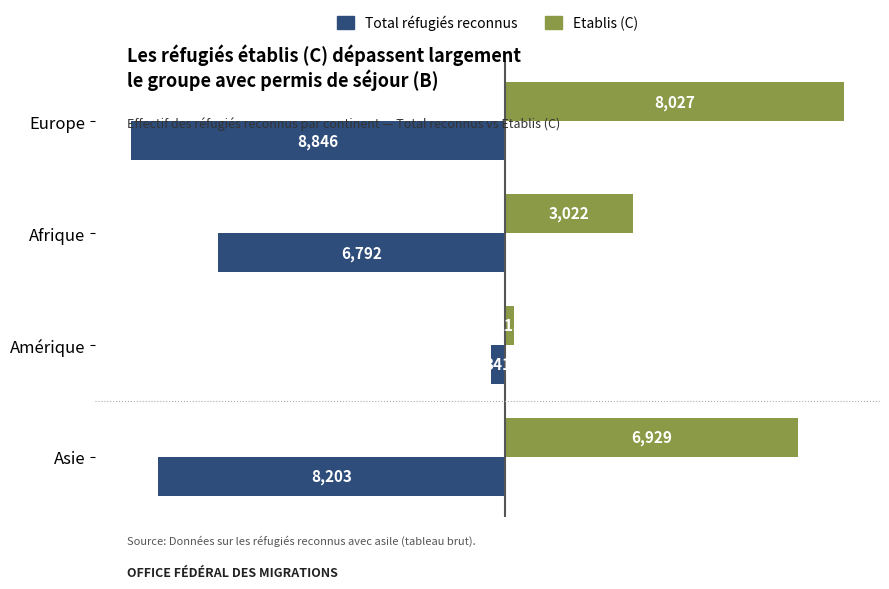

How many values in the Total réfugiés reconnus series are below -6792?

2